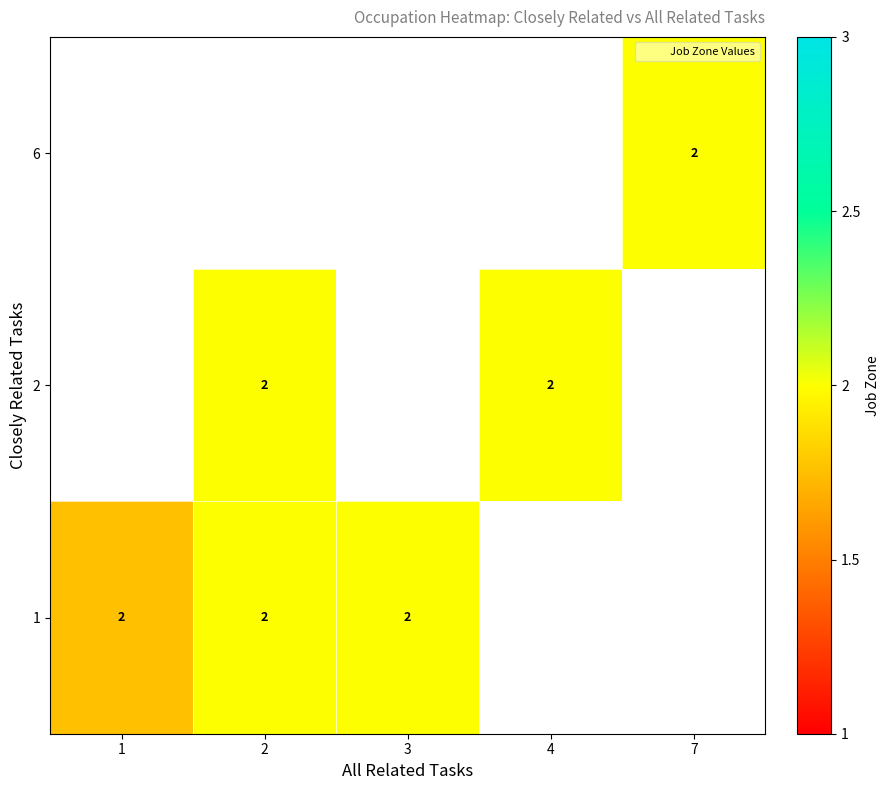

Is the value of 2 at 7 greater than the value of 6 at 4?

No